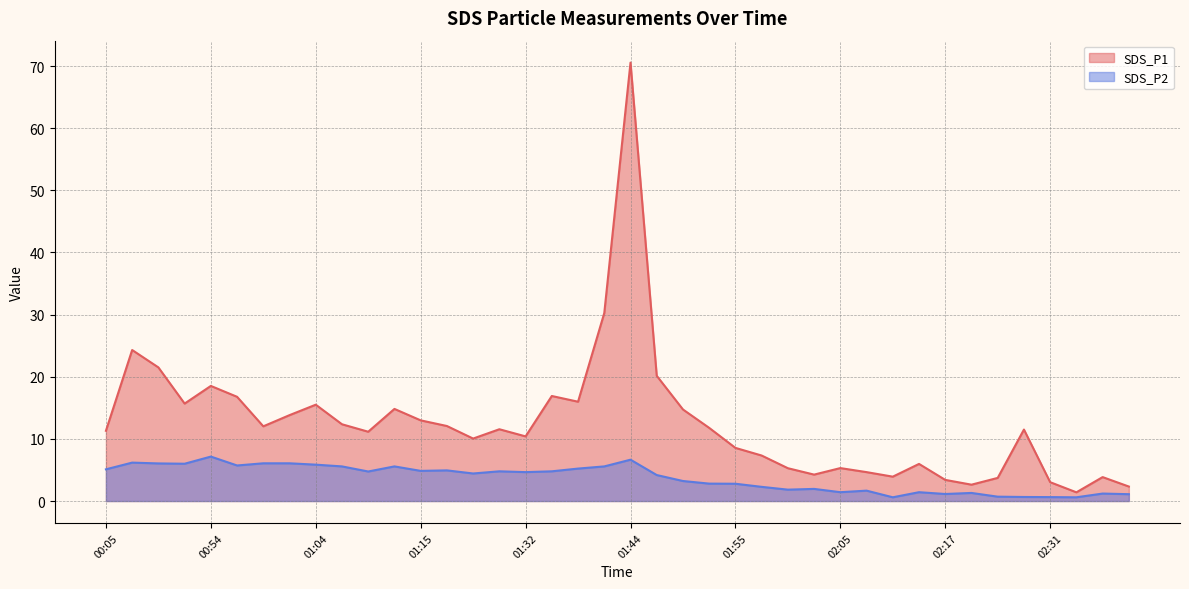

What is the approximate value of SDS_P1 at 01:38?

16.0